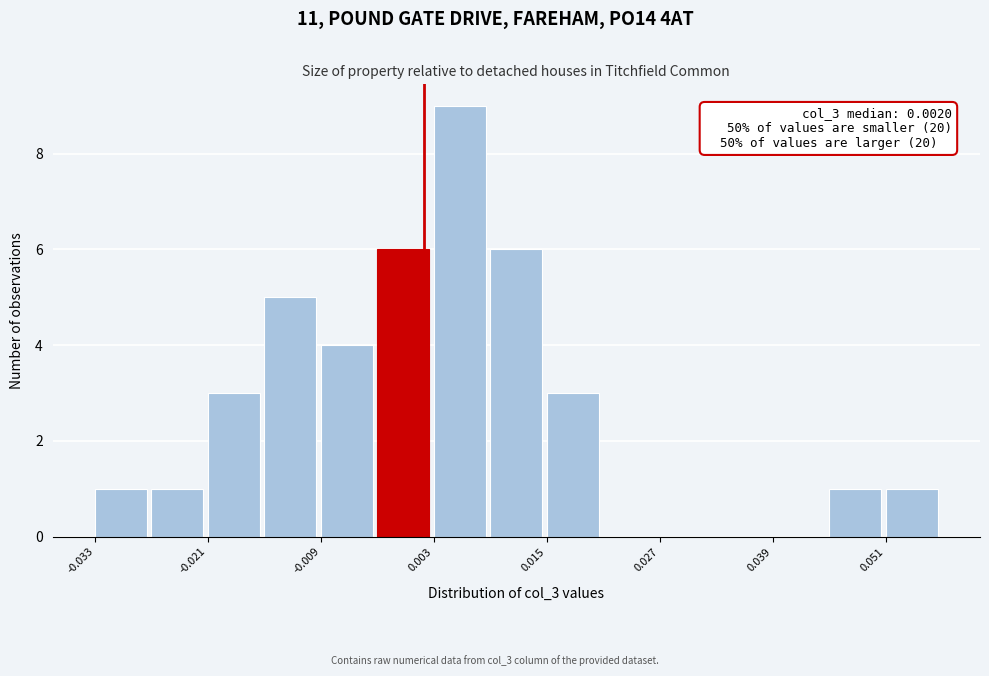

Read against the x-axis, roughly where is the centre of the tallest bar?

0.006